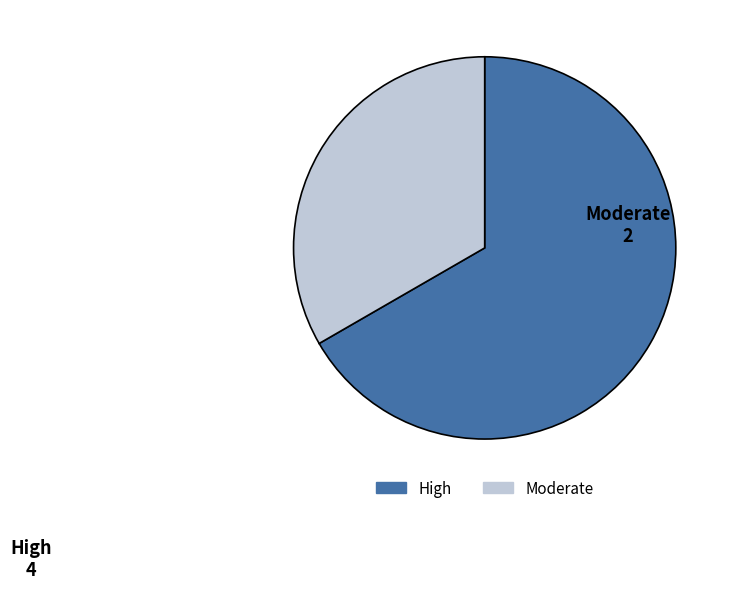

Rank the categories by value from lowest to highest.

Moderate, High